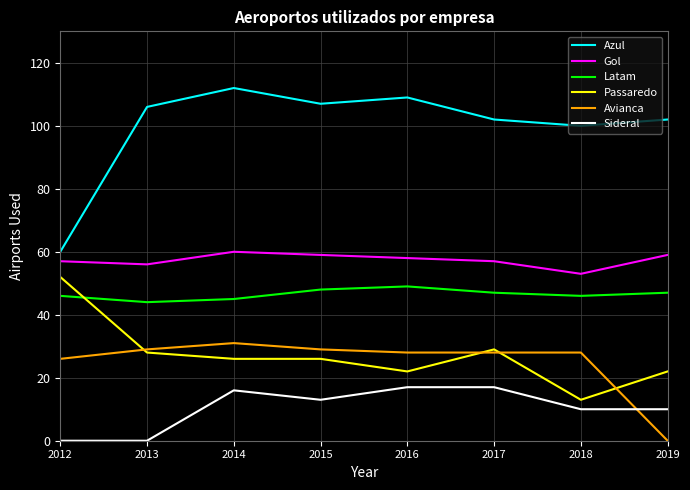

True or false: Azul and Avianca cross at least once.

False